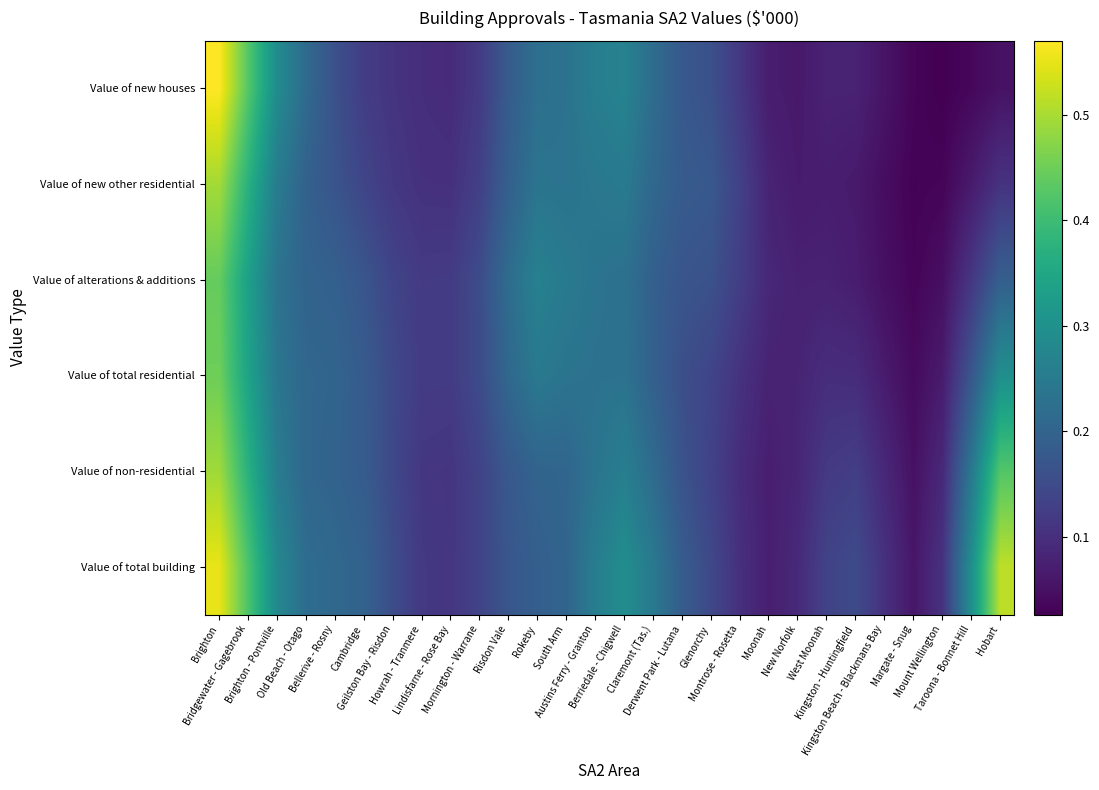

Reading left to right, what are all the values shown in this chart?

Value of new houses: Brighton=0.6	Bridgewater - Gagebrook=0.4	Brighton - Pontville=0.3	Old Beach - Otago=0.2	Bellerive - Rosny=0.2	Cambridge=0.1	Geilston Bay - Risdon=0.1	Howrah - Tranmere=0.1	Lindisfarne - Rose Bay=0.1	Mornington - Warrane=0.1	Risdon Vale=0.2	Rokeby=0.2	South Arm=0.2	Austins Ferry - Granton=0.3	Berriedale - Chigwell=0.3	Claremont (Tas.)=0.2	Derwent Park - Lutana=0.2	Glenorchy=0.2	Montrose - Rosetta=0.1	Moonah=0.1	New Norfolk=0.1	West Moonah=0.1	Kingston - Huntingfield=0.1	Kingston Beach - Blackmans Bay=0.1	Margate - Snug=0.0	Mount Wellington=0.0	Taroona - Bonnet Hill=0.0	Hobart=0.1
Value of new other residential: Brighton=0.5	Bridgewater - Gagebrook=0.4	Brighton - Pontville=0.3	Old Beach - Otago=0.2	Bellerive - Rosny=0.2	Cambridge=0.1	Geilston Bay - Risdon=0.1	Howrah - Tranmere=0.1	Lindisfarne - Rose Bay=0.1	Mornington - Warrane=0.1	Risdon Vale=0.2	Rokeby=0.2	South Arm=0.2	Austins Ferry - Granton=0.2	Berriedale - Chigwell=0.2	Claremont (Tas.)=0.2	Derwent Park - Lutana=0.2	Glenorchy=0.2	Montrose - Rosetta=0.1	Moonah=0.1	New Norfolk=0.1	West Moonah=0.1	Kingston - Huntingfield=0.1	Kingston Beach - Blackmans Bay=0.0	Margate - Snug=0.0	Mount Wellington=0.0	Taroona - Bonnet Hill=0.1	Hobart=0.1
Value of alterations & additions: Brighton=0.4	Bridgewater - Gagebrook=0.3	Brighton - Pontville=0.2	Old Beach - Otago=0.2	Bellerive - Rosny=0.2	Cambridge=0.2	Geilston Bay - Risdon=0.1	Howrah - Tranmere=0.1	Lindisfarne - Rose Bay=0.1	Mornington - Warrane=0.2	Risdon Vale=0.2	Rokeby=0.3	South Arm=0.2	Austins Ferry - Granton=0.2	Berriedale - Chigwell=0.2	Claremont (Tas.)=0.2	Derwent Park - Lutana=0.2	Glenorchy=0.2	Montrose - Rosetta=0.1	Moonah=0.1	New Norfolk=0.1	West Moonah=0.1	Kingston - Huntingfield=0.1	Kingston Beach - Blackmans Bay=0.0	Margate - Snug=0.0	Mount Wellington=0.0	Taroona - Bonnet Hill=0.1	Hobart=0.2
Value of total residential: Brighton=0.5	Bridgewater - Gagebrook=0.3	Brighton - Pontville=0.2	Old Beach - Otago=0.2	Bellerive - Rosny=0.2	Cambridge=0.2	Geilston Bay - Risdon=0.1	Howrah - Tranmere=0.1	Lindisfarne - Rose Bay=0.1	Mornington - Warrane=0.2	Risdon Vale=0.2	Rokeby=0.2	South Arm=0.2	Austins Ferry - Granton=0.2	Berriedale - Chigwell=0.2	Claremont (Tas.)=0.2	Derwent Park - Lutana=0.2	Glenorchy=0.1	Montrose - Rosetta=0.1	Moonah=0.1	New Norfolk=0.1	West Moonah=0.1	Kingston - Huntingfield=0.1	Kingston Beach - Blackmans Bay=0.1	Margate - Snug=0.0	Mount Wellington=0.1	Taroona - Bonnet Hill=0.2	Hobart=0.3
Value of non-residential: Brighton=0.5	Bridgewater - Gagebrook=0.4	Brighton - Pontville=0.3	Old Beach - Otago=0.2	Bellerive - Rosny=0.2	Cambridge=0.2	Geilston Bay - Risdon=0.1	Howrah - Tranmere=0.1	Lindisfarne - Rose Bay=0.1	Mornington - Warrane=0.1	Risdon Vale=0.2	Rokeby=0.2	South Arm=0.2	Austins Ferry - Granton=0.2	Berriedale - Chigwell=0.3	Claremont (Tas.)=0.2	Derwent Park - Lutana=0.2	Glenorchy=0.1	Montrose - Rosetta=0.1	Moonah=0.1	New Norfolk=0.1	West Moonah=0.1	Kingston - Huntingfield=0.1	Kingston Beach - Blackmans Bay=0.1	Margate - Snug=0.1	Mount Wellington=0.1	Taroona - Bonnet Hill=0.2	Hobart=0.4
Value of total building: Brighton=0.6	Bridgewater - Gagebrook=0.4	Brighton - Pontville=0.3	Old Beach - Otago=0.2	Bellerive - Rosny=0.2	Cambridge=0.2	Geilston Bay - Risdon=0.2	Howrah - Tranmere=0.1	Lindisfarne - Rose Bay=0.1	Mornington - Warrane=0.1	Risdon Vale=0.2	Rokeby=0.2	South Arm=0.2	Austins Ferry - Granton=0.3	Berriedale - Chigwell=0.3	Claremont (Tas.)=0.2	Derwent Park - Lutana=0.2	Glenorchy=0.1	Montrose - Rosetta=0.1	Moonah=0.1	New Norfolk=0.1	West Moonah=0.1	Kingston - Huntingfield=0.1	Kingston Beach - Blackmans Bay=0.1	Margate - Snug=0.1	Mount Wellington=0.1	Taroona - Bonnet Hill=0.3	Hobart=0.5